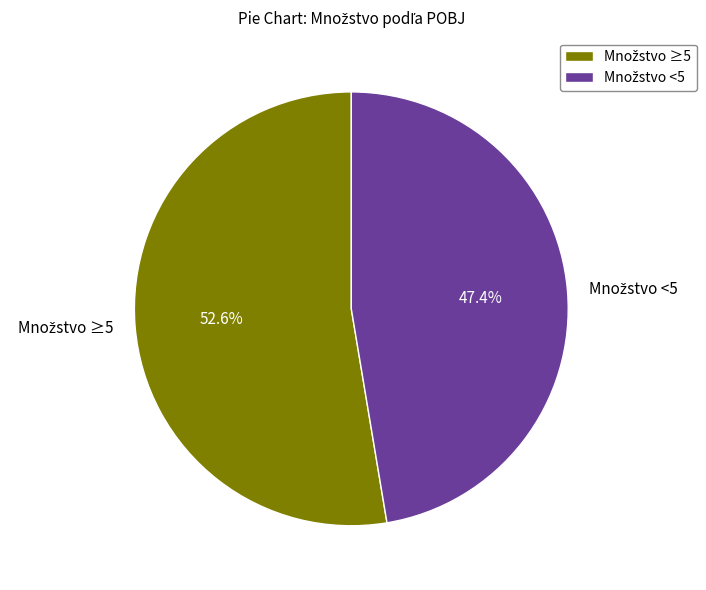

Does any single category account for the majority?

Yes